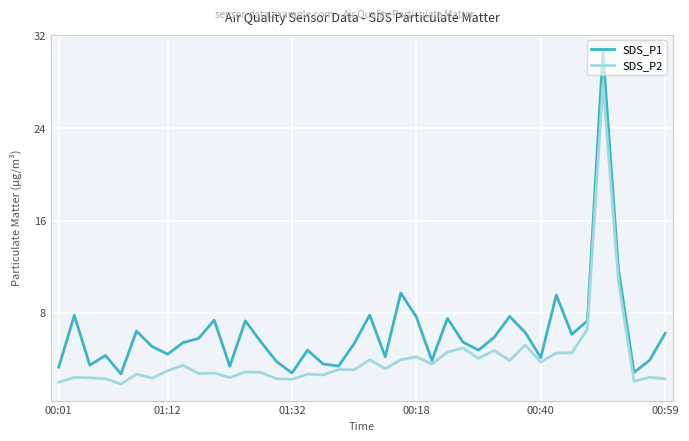

What is the minimum value for SDS_P1?

2.7